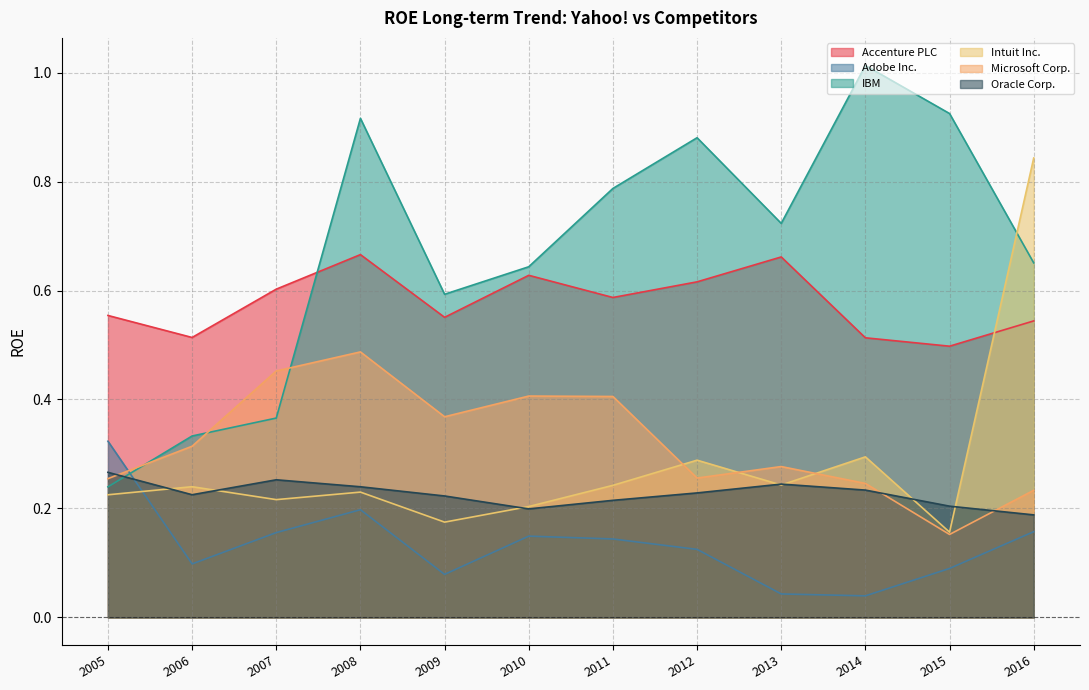

How many interior local valleys does the Microsoft Corp. series have?

3